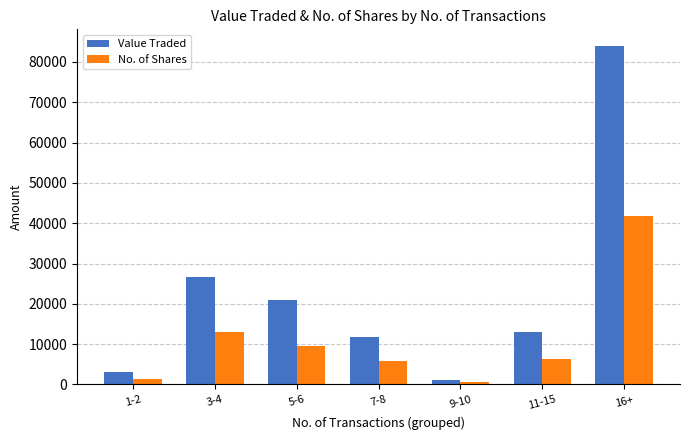

What are all the series names shown in the legend?

Value Traded, No. of Shares